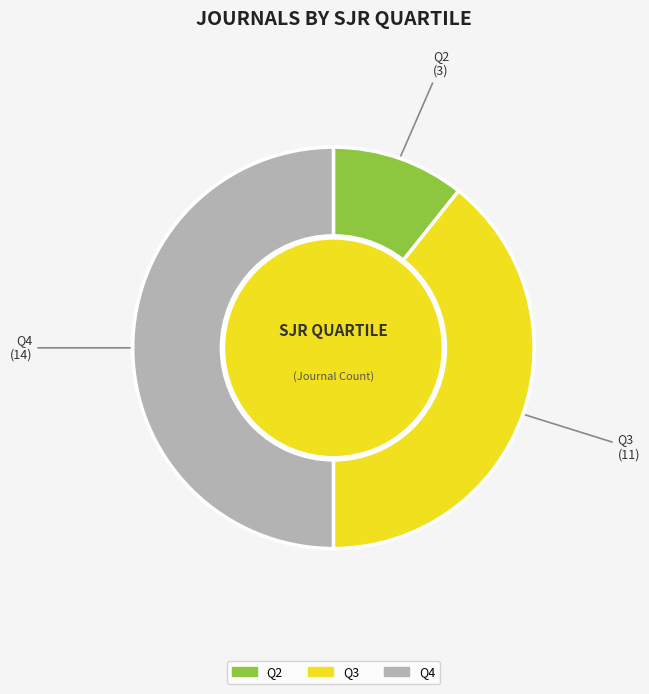

Is it true that Q2 is 20% of the pie?

False